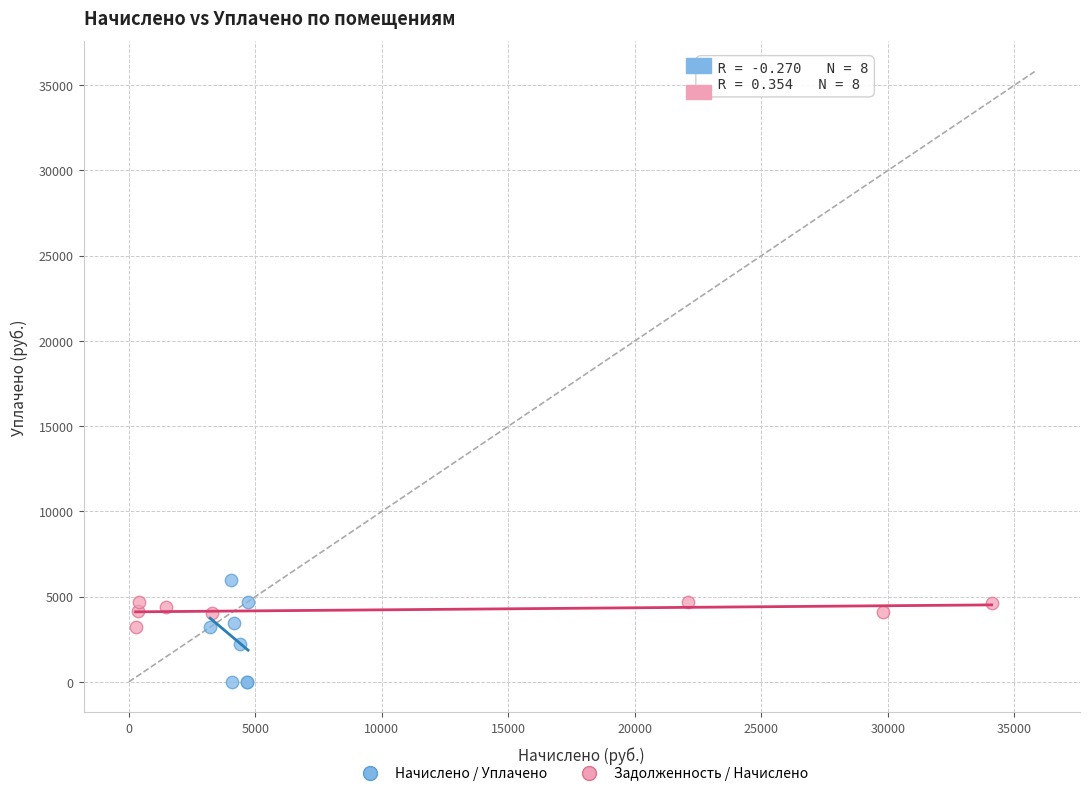

Which series has the largest Y range (max minus min)?

Начислено / Уплачено